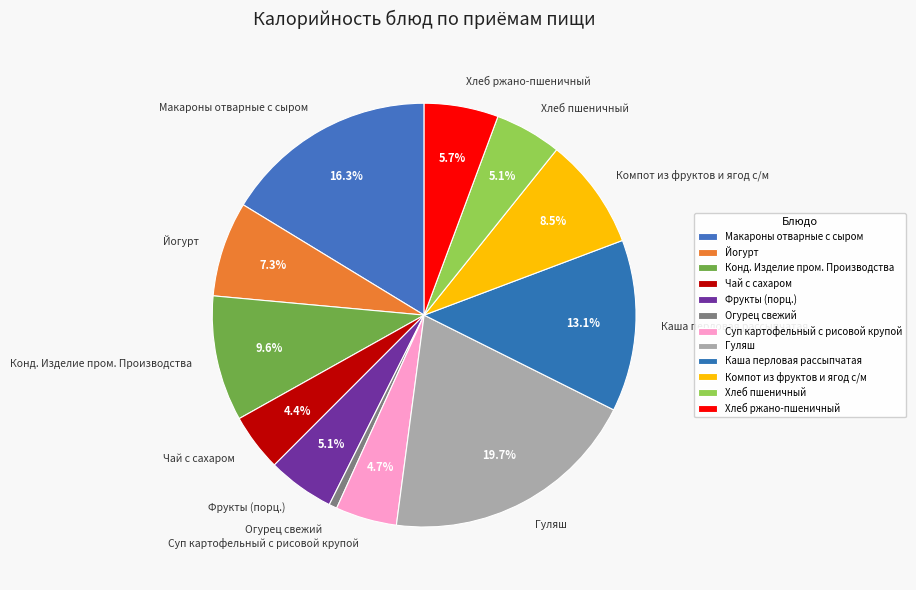

Which slice is the largest?

Гуляш